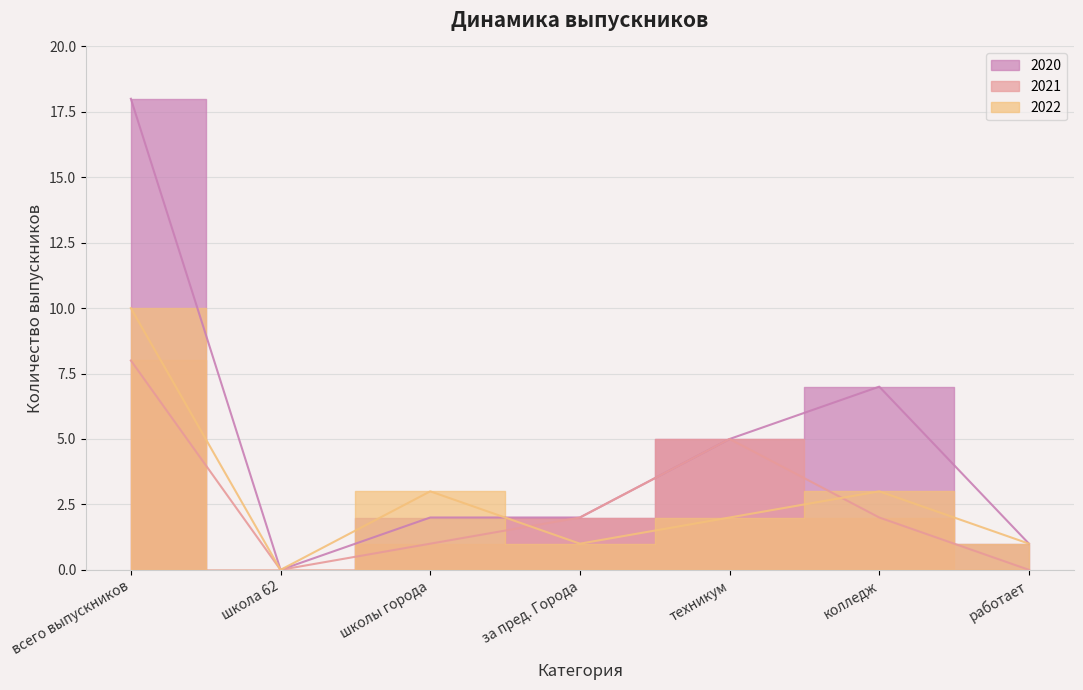

The value of 2021 at техникум is 7. True or false?

False